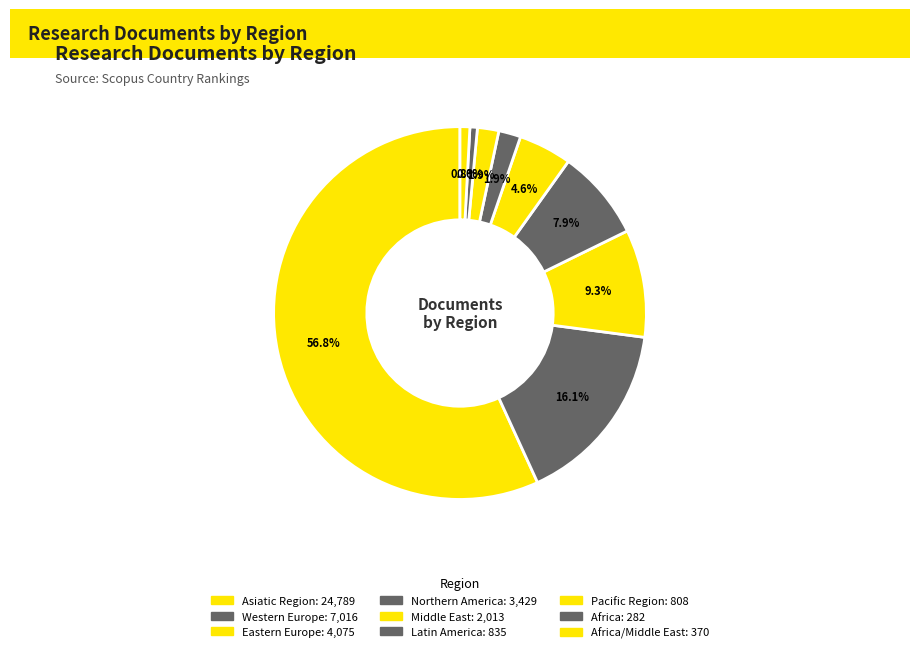

How many slices are in this pie chart?

9